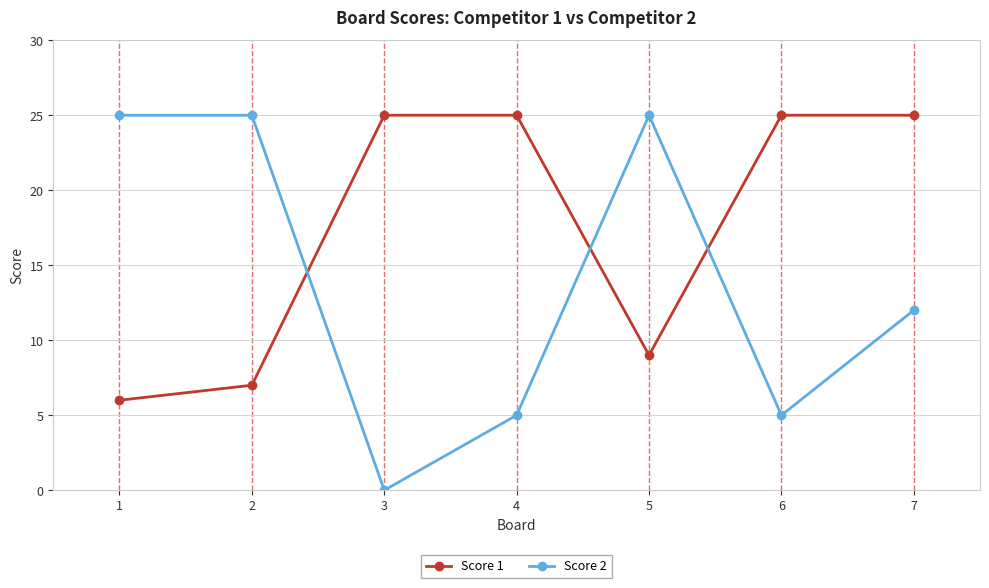

Reading right to left, extract all data points from this chart.

Score 1: 7=25	6=25	5=9	4=25	3=25	2=7	1=6
Score 2: 7=12	6=5	5=25	4=5	3=0	2=25	1=25